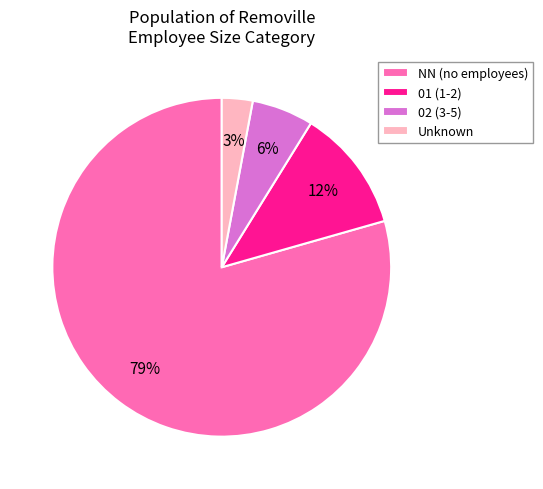

Count the number of slices in the pie.

4